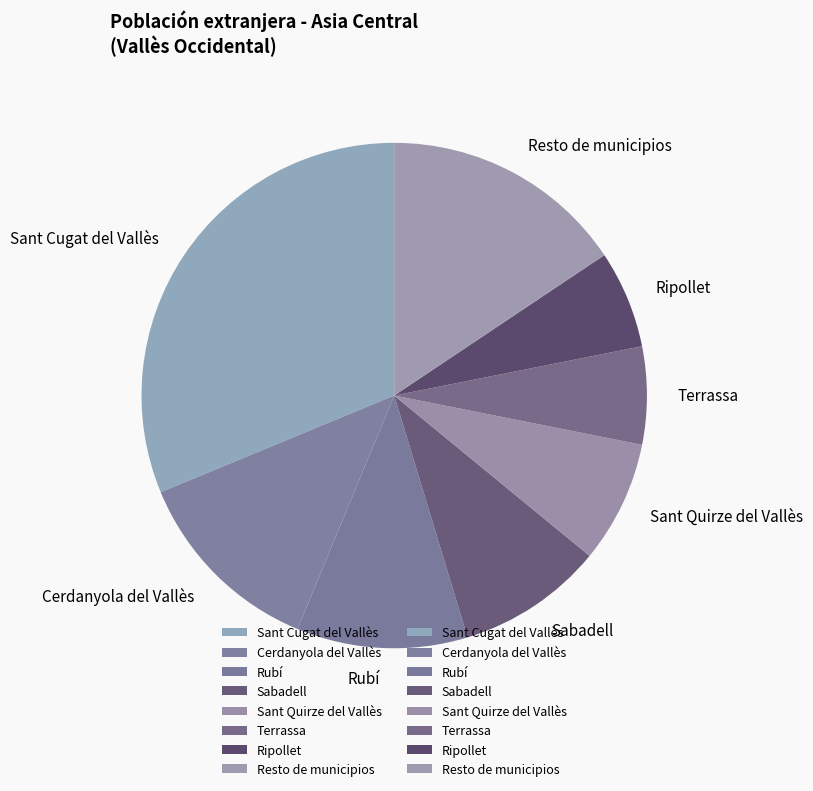

Is Sant Cugat del Vallès the majority of the pie?

No